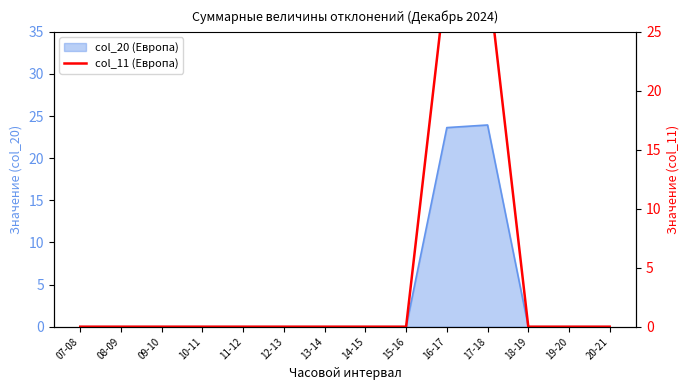

How many lines are shown in the chart?

1